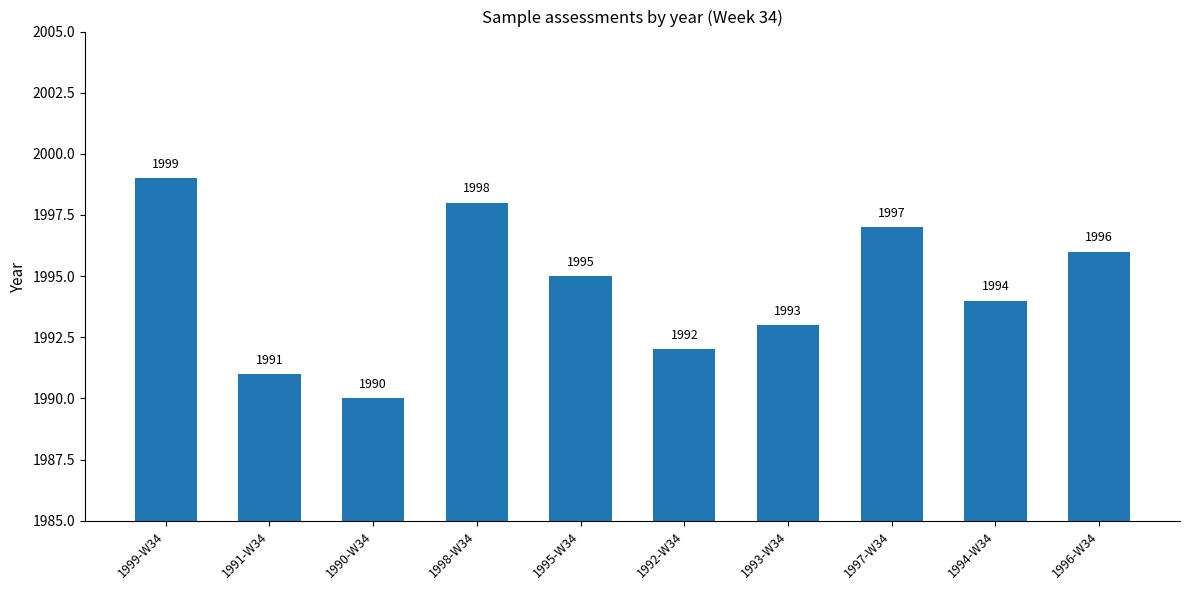

Reading left to right, extract all data points from this chart.

1999	1991	1990	1998	1995	1992	1993	1997	1994	1996